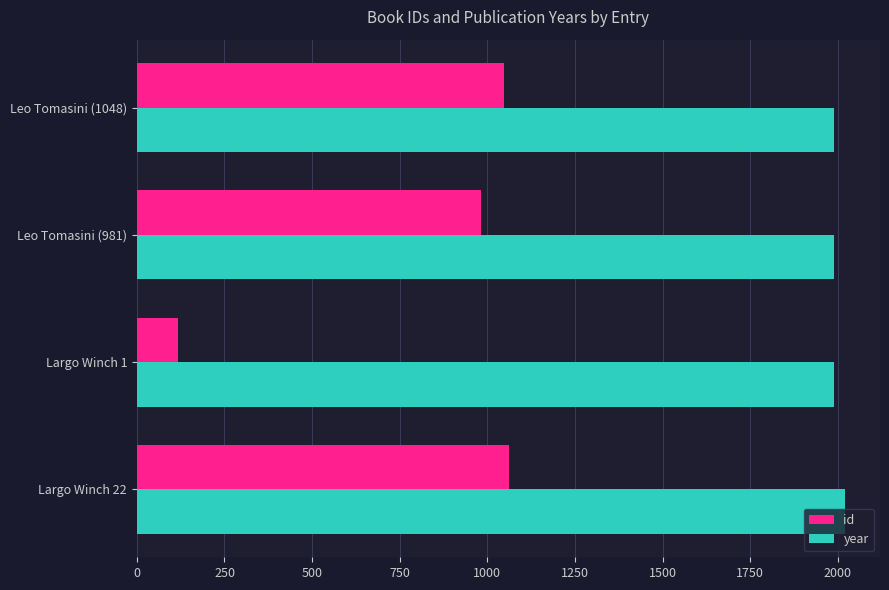

The value of year at Leo Tomasini (981) is 1988. True or false?

True